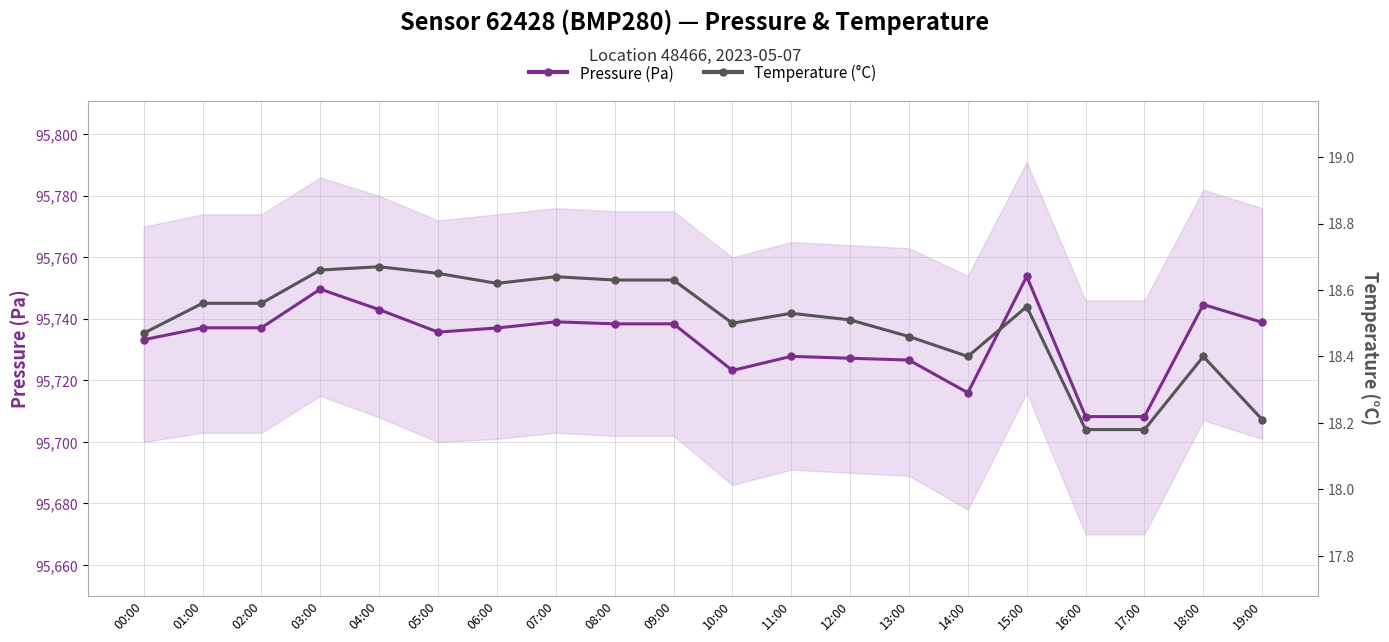

At which category is the sum across all series the highest?

15:00